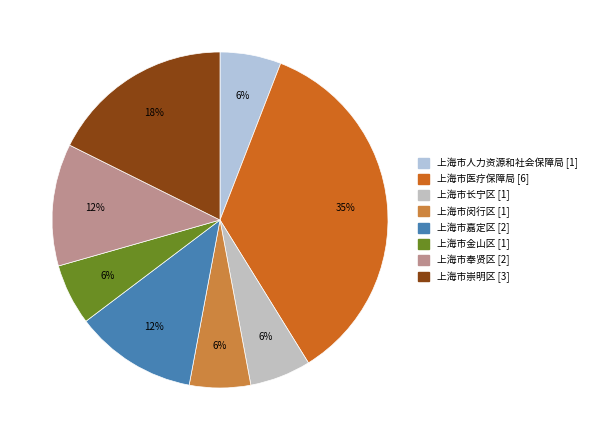

To the nearest percent, what percentage of the pie is 上海市长宁区?

6%